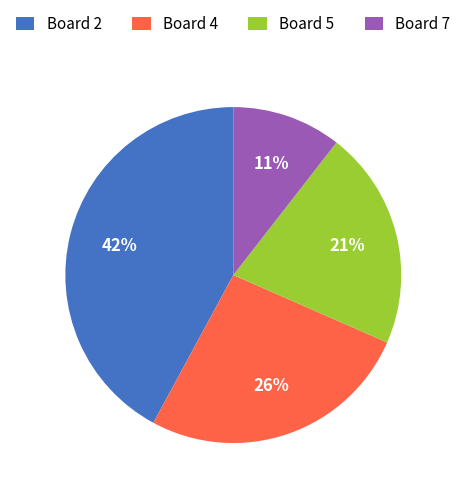

What percentage is the Board 2 slice, to the nearest percent?

42%